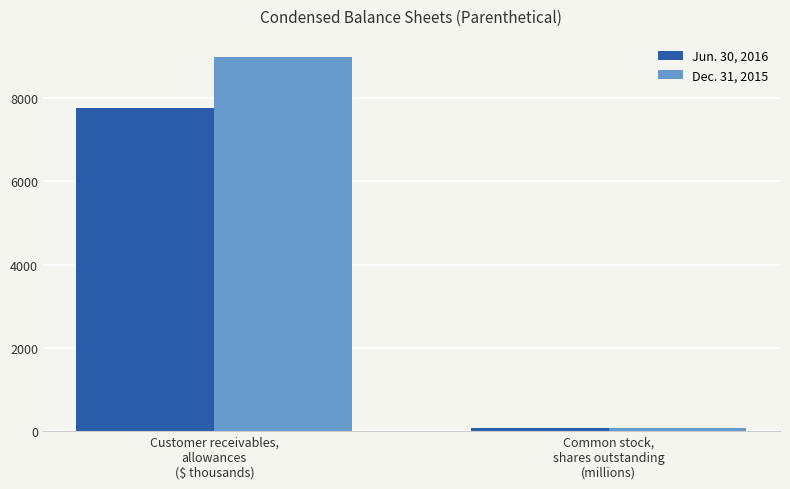

Which series changed the most between Customer receivables,
allowances
($ thousands) and Common stock,
shares outstanding
(millions)?

Dec. 31, 2015